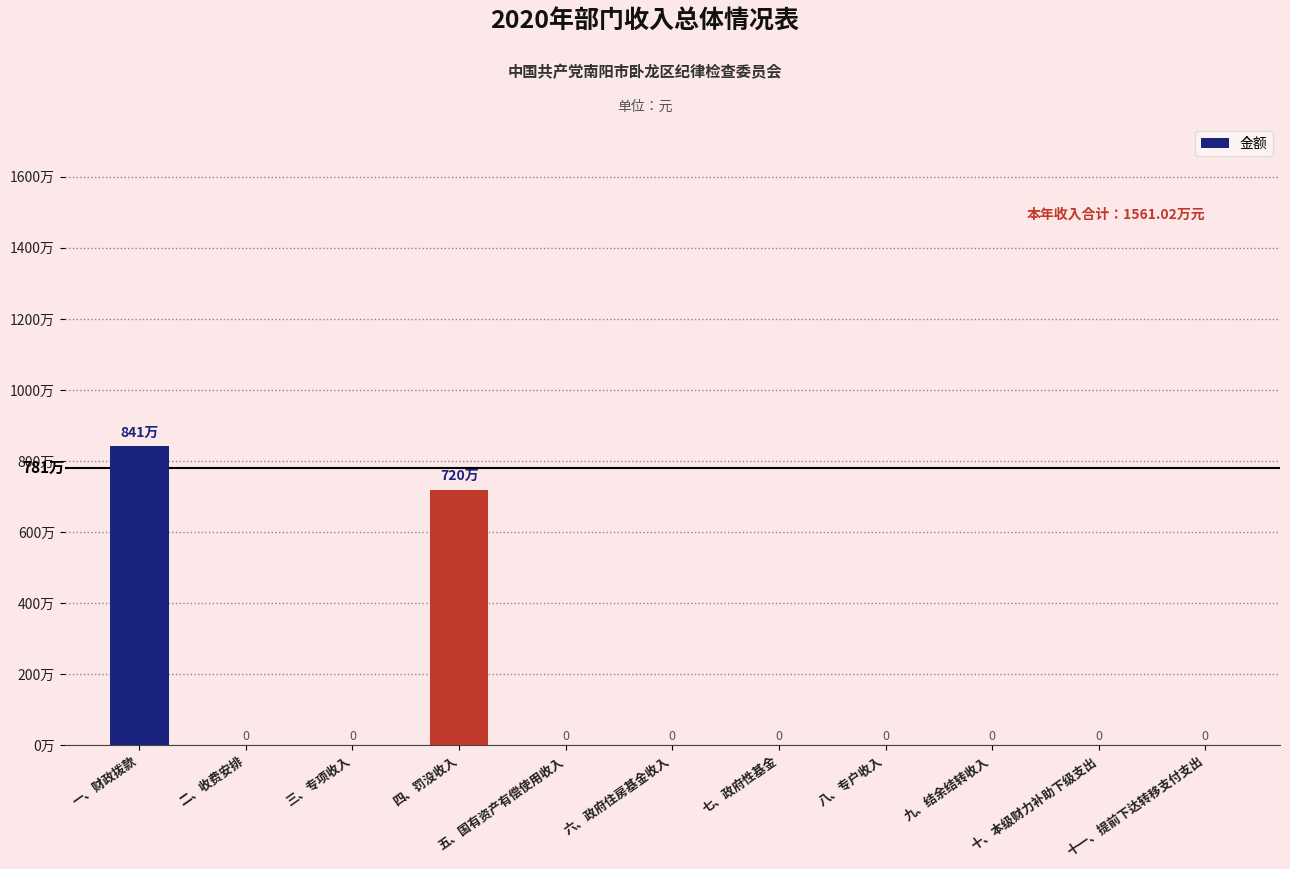

What is the difference between the maximum and minimum values?

8410203.9